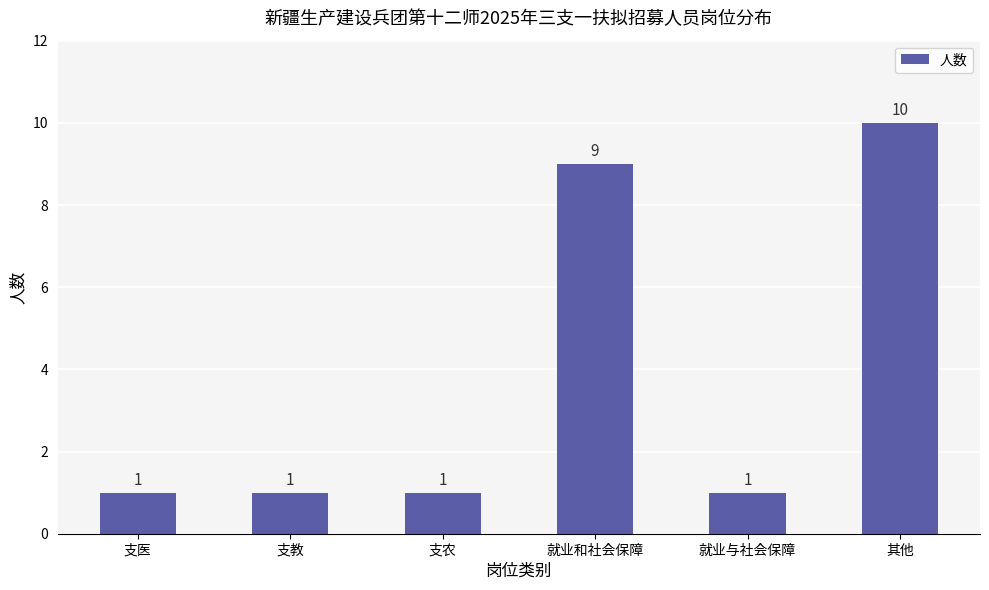

Count the values in the range 1 to 9.

5